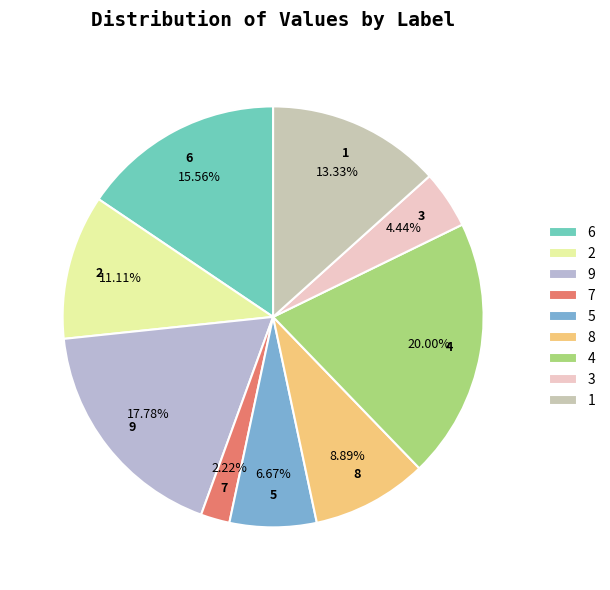

To the nearest percent, what is the difference between the 2 and 3 slice percentages?

7%